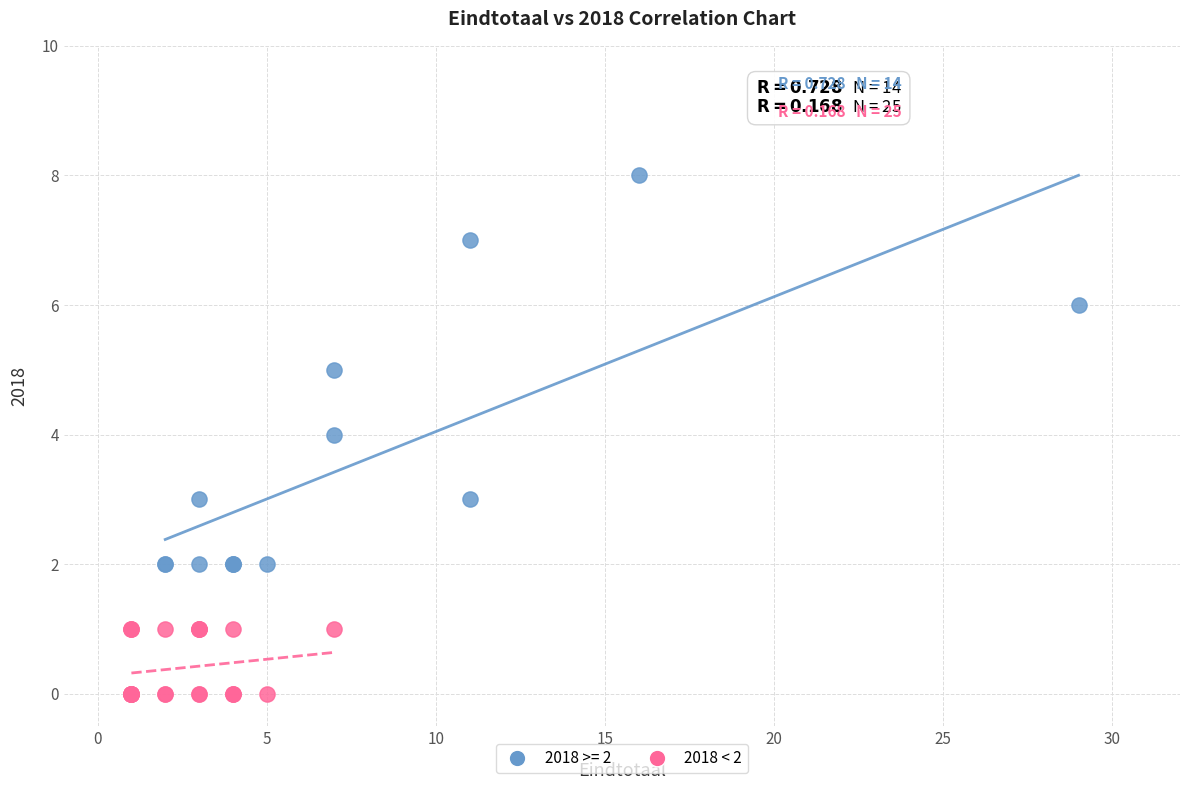

Which series has the widest spread of Y values?

2018 >= 2